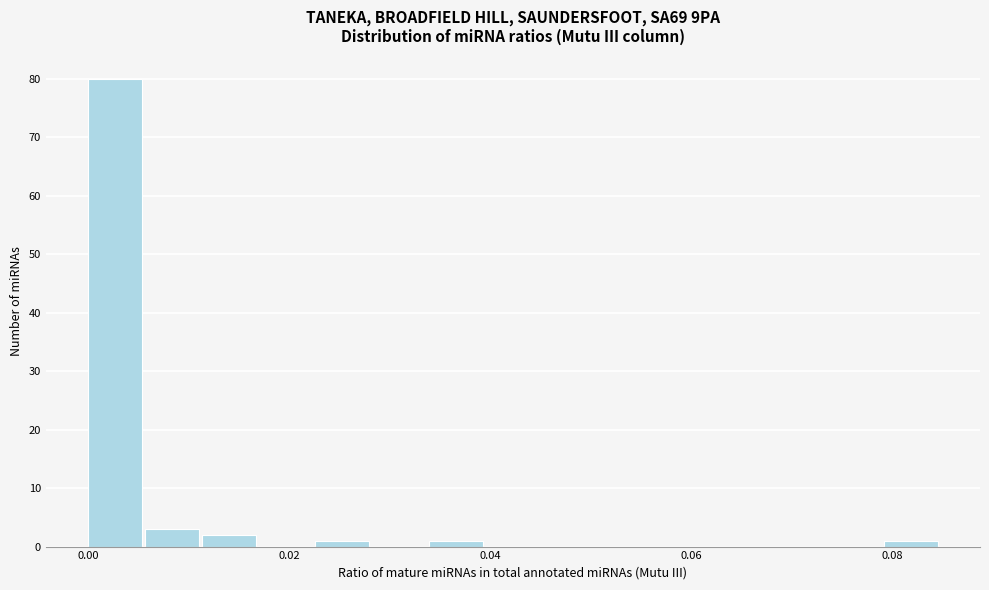

Around what value on the x-axis is the tallest bar? Give the approximate position of its centre, as read against the axis.

0.002